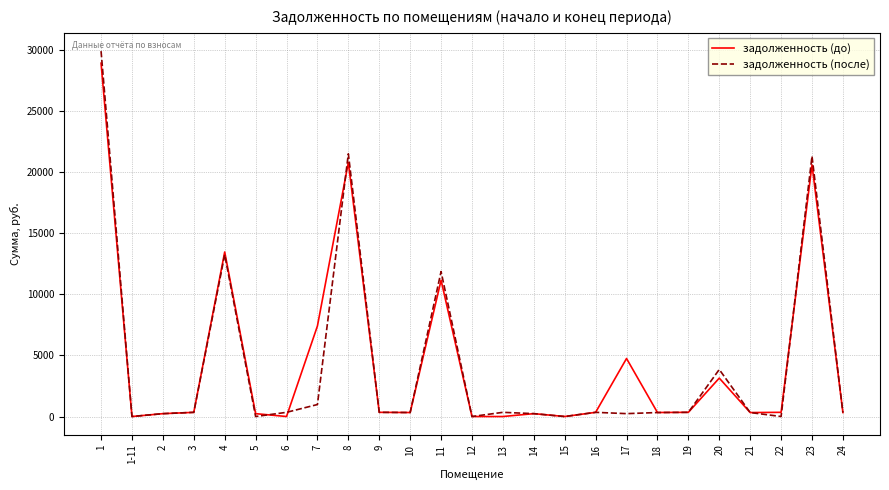

At 17, list the series in order from largest to smallest.

задолженность (до), задолженность (после)